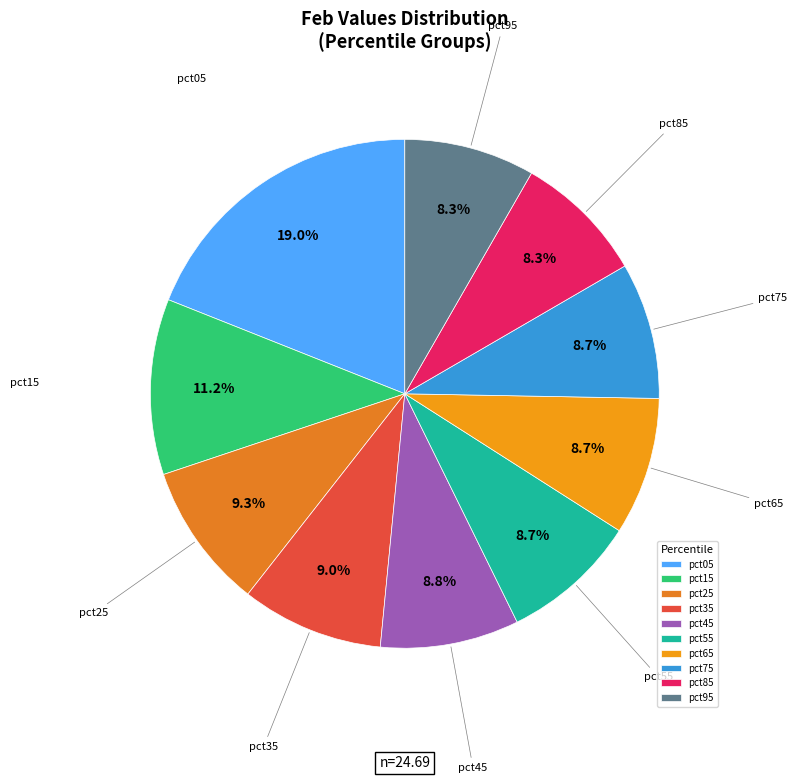

To the nearest percent, what is the difference between the pct65 and pct15 slice percentages?

2%